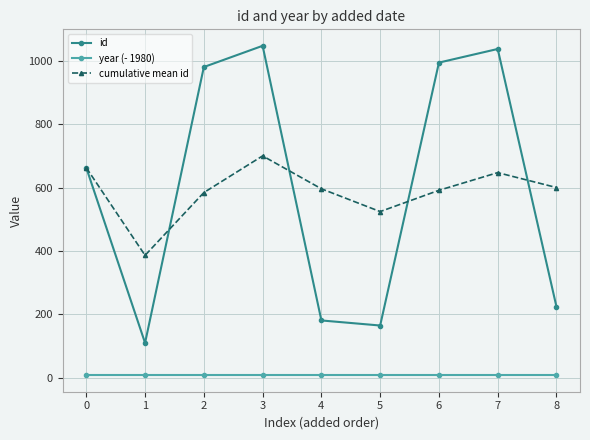

True or false: cumulative mean id and year (- 1980) cross at least once.

False